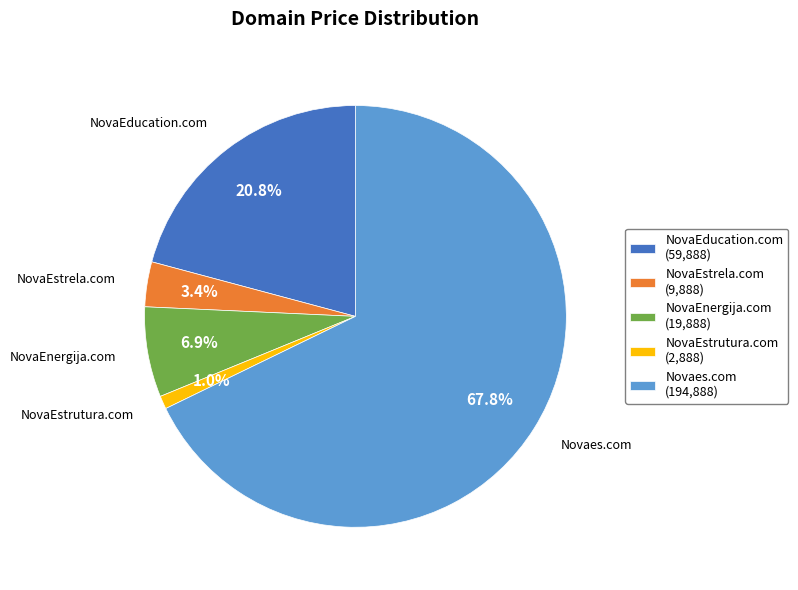

Does any single category account for the majority?

Yes